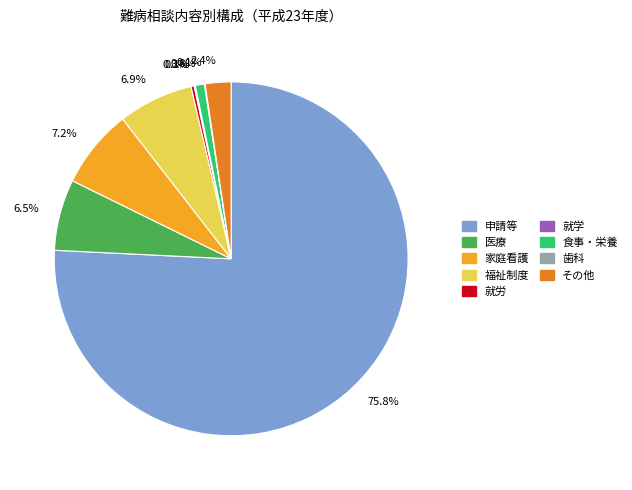

Is there any slice that represents more than half of the pie?

Yes